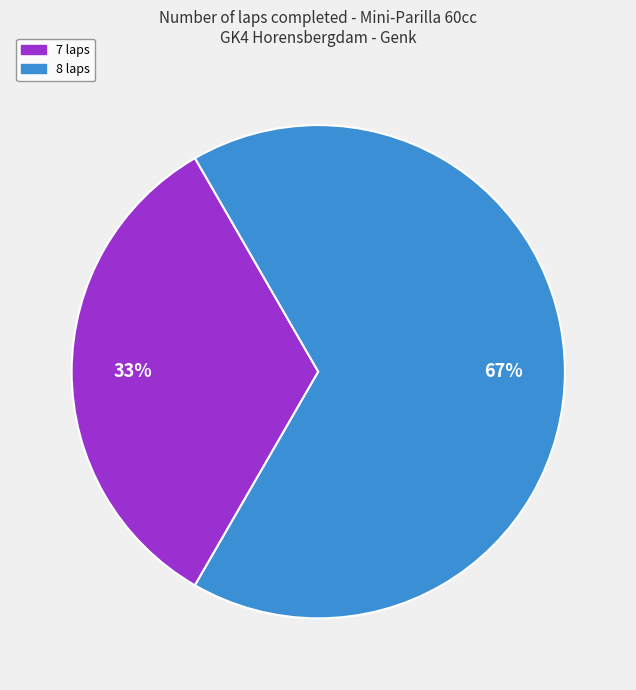

To the nearest percent, what is the average slice percentage?

50%